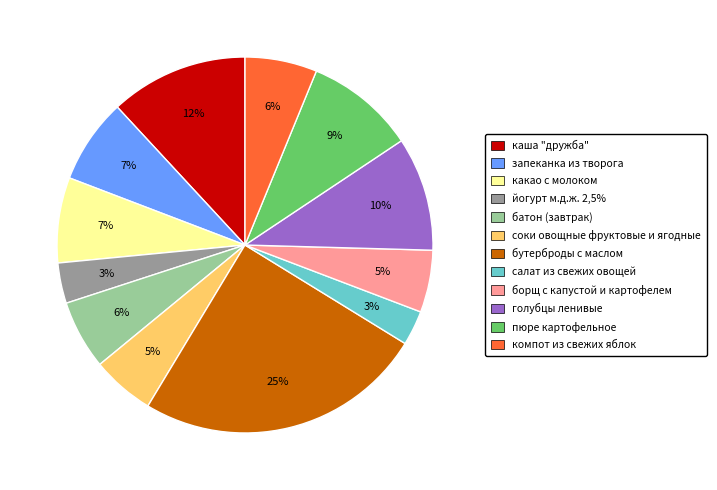

To the nearest percent, what is the difference between the пюре картофельное and какао с молоком slice percentages?

2%